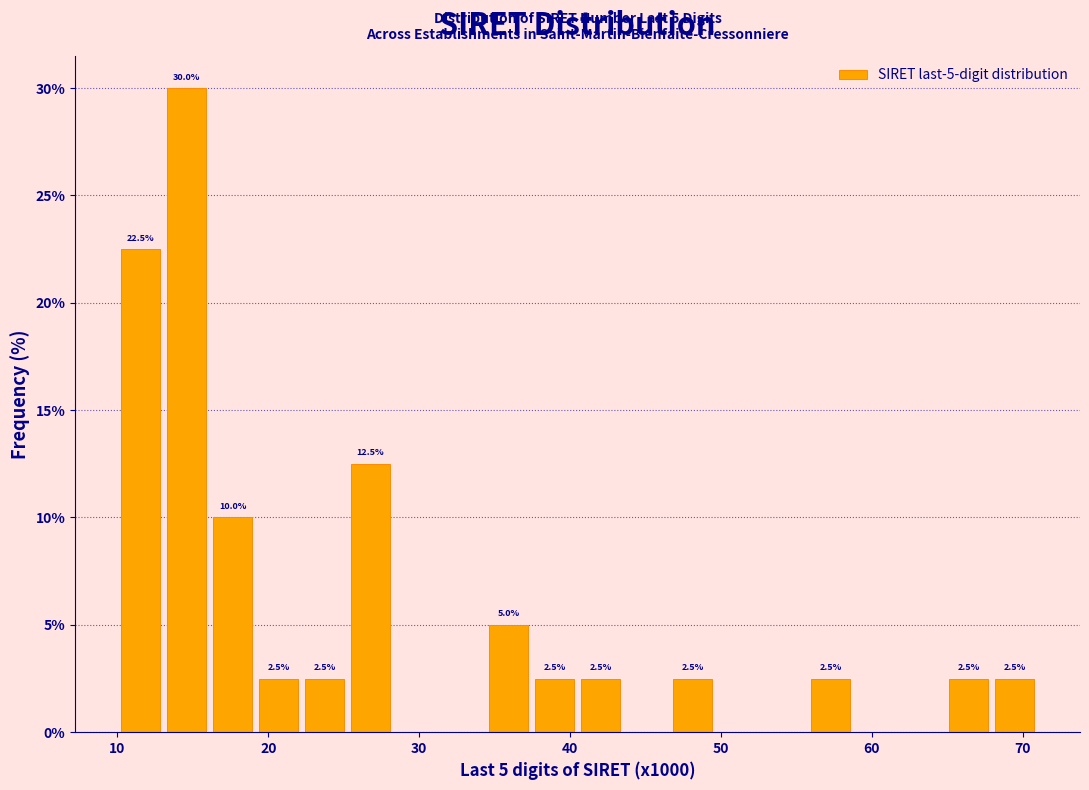

Around what value on the x-axis is the tallest bar? Give the approximate position of its centre, as read against the axis.

15